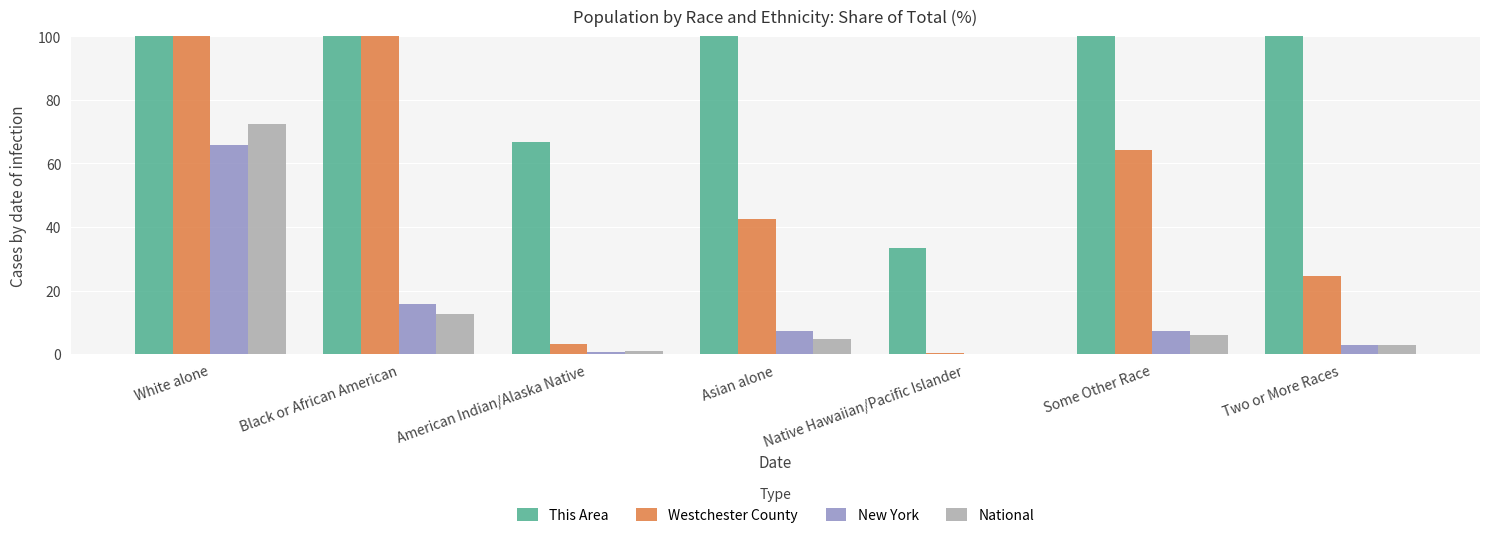

Rank the series by their maximum value, from highest to lowest.

This Area, Westchester County, National, New York